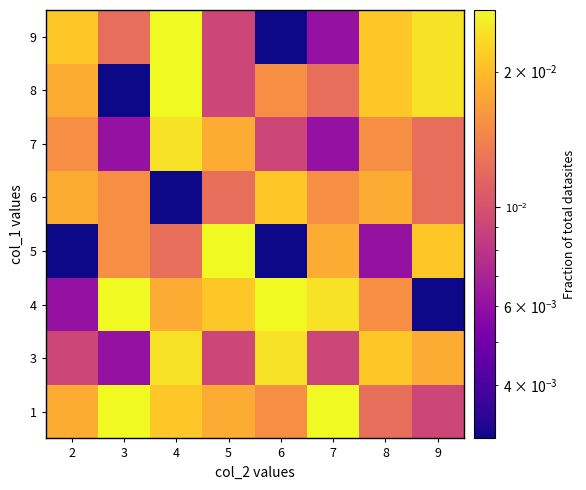

Reading left to right, what are all the values shown in this chart?

1: 2=0.0	3=0.0	4=0.0	5=0.0	6=0.0	7=0.0	8=0.0	9=0.0
3: 2=0.0	3=0.0	4=0.0	5=0.0	6=0.0	7=0.0	8=0.0	9=0.0
4: 2=0.0	3=0.0	4=0.0	5=0.0	6=0.0	7=0.0	8=0.0	9=0.0
5: 2=0.0	3=0.0	4=0.0	5=0.0	6=0.0	7=0.0	8=0.0	9=0.0
6: 2=0.0	3=0.0	4=0.0	5=0.0	6=0.0	7=0.0	8=0.0	9=0.0
7: 2=0.0	3=0.0	4=0.0	5=0.0	6=0.0	7=0.0	8=0.0	9=0.0
8: 2=0.0	3=0.0	4=0.0	5=0.0	6=0.0	7=0.0	8=0.0	9=0.0
9: 2=0.0	3=0.0	4=0.0	5=0.0	6=0.0	7=0.0	8=0.0	9=0.0